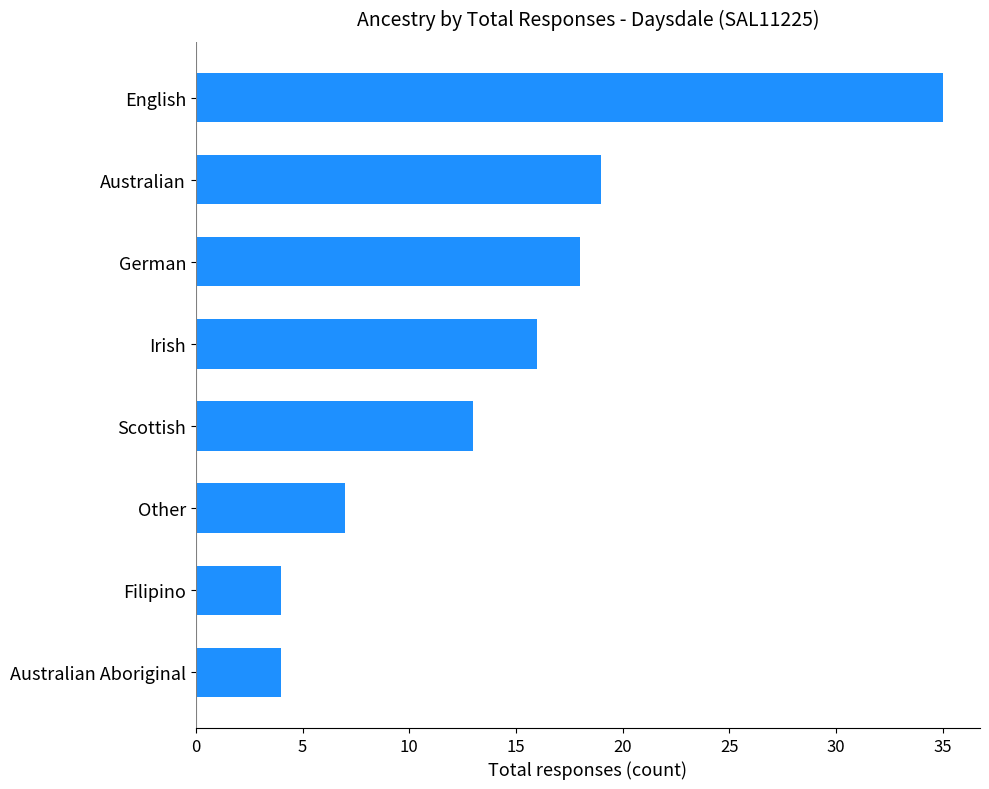

What is the difference between the maximum and minimum values?

31